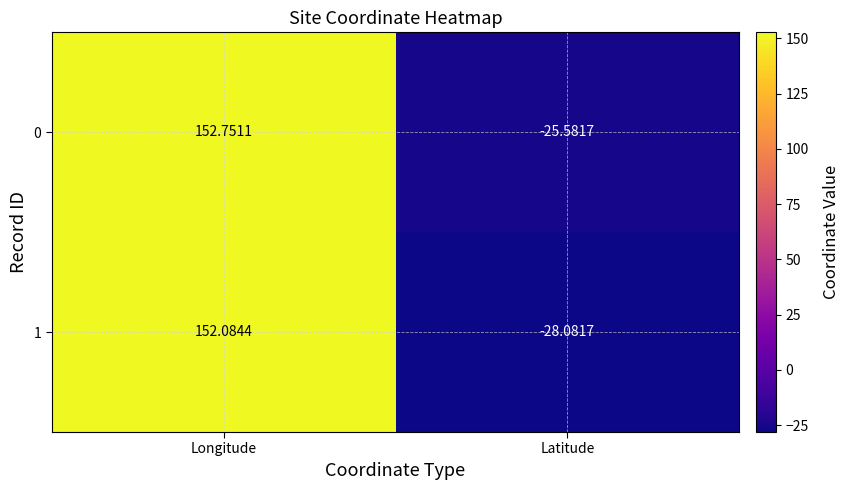

Rank the series at Latitude from lowest to highest value.

1, 0